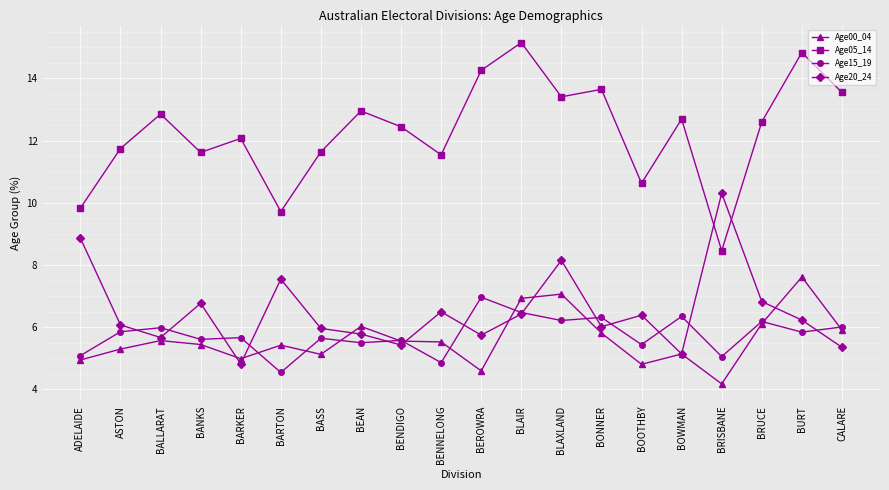

How many lines are shown in the chart?

4